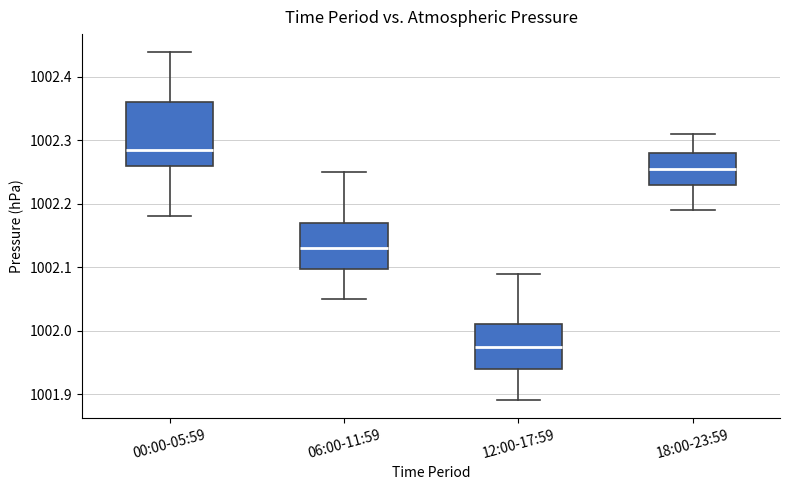

Comparing the boxes themselves (not the whiskers), which one is the tallest?

00:00-05:59